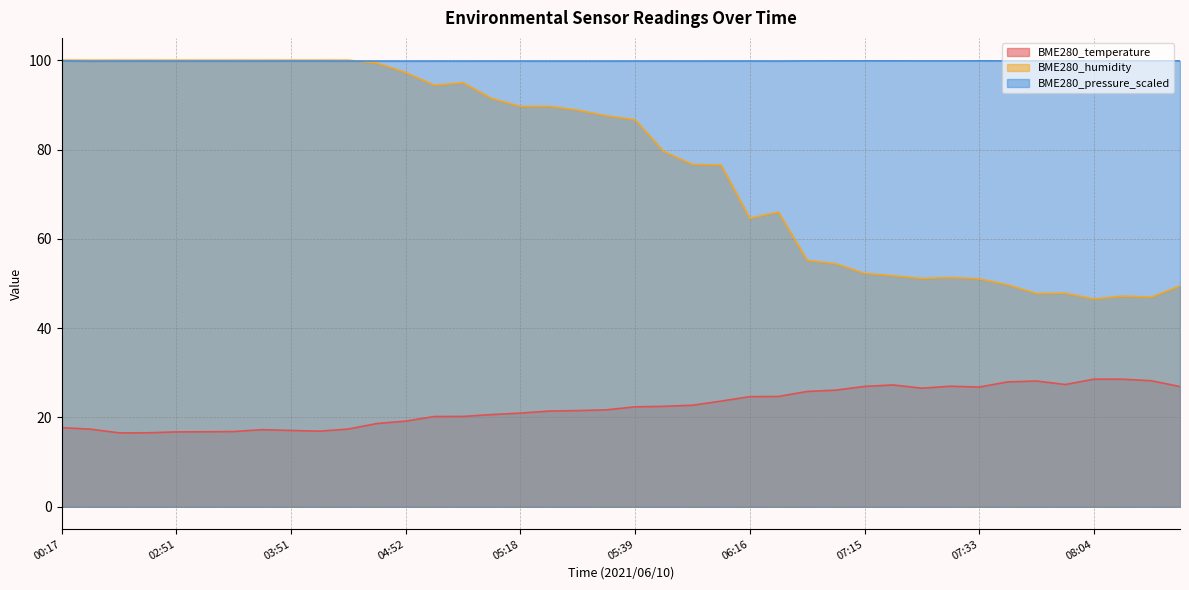

What is the difference between the maximum and minimum values in the BME280_humidity series?

53.5